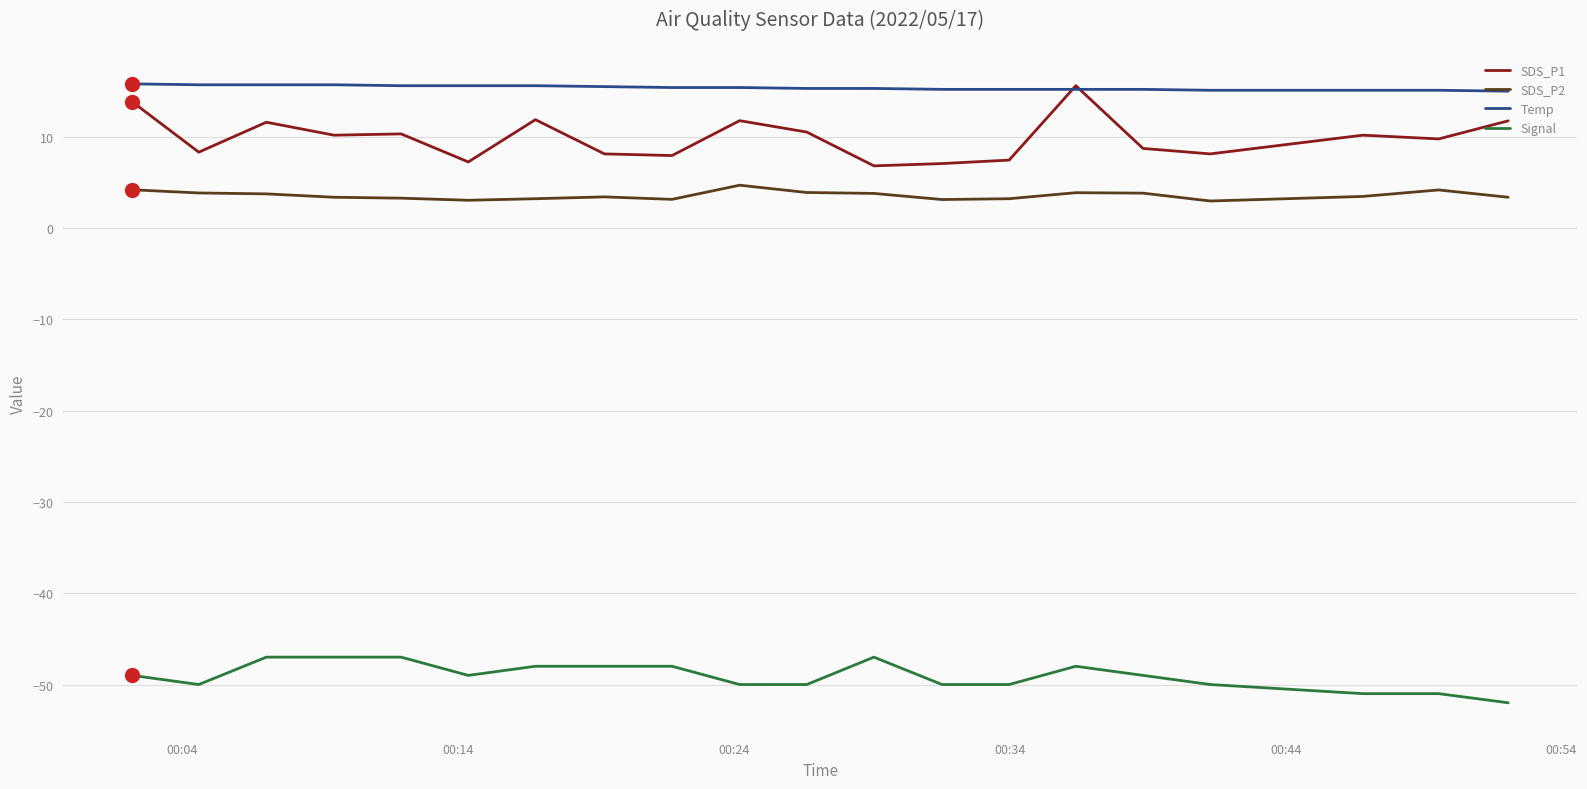

Which series has the widest spread of values?

SDS_P1